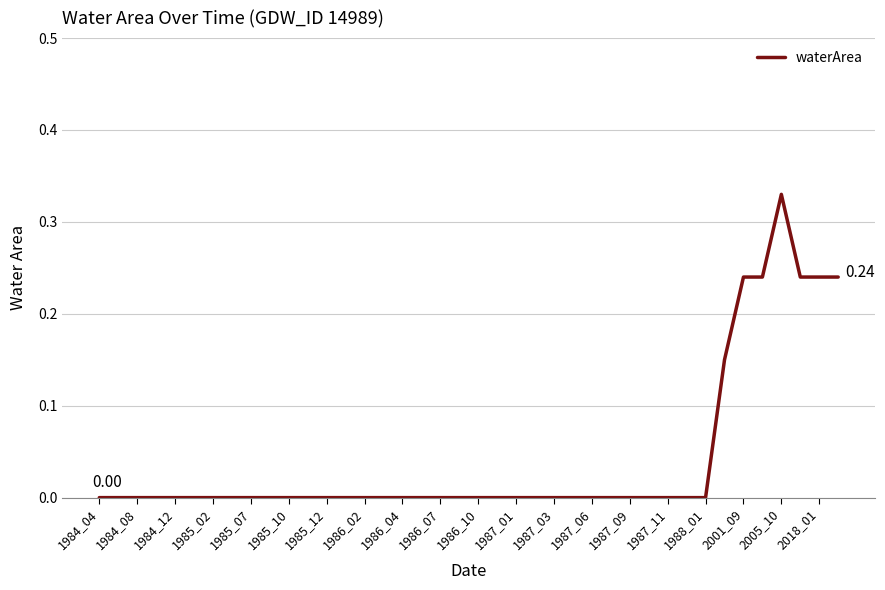

Reading left to right, what are all the values shown in this chart?

0.0	0.0	0.0	0.0	0.0	0.0	0.0	0.0	0.0	0.0	0.0	0.0	0.0	0.0	0.0	0.0	0.0	0.0	0.0	0.0	0.0	0.0	0.0	0.0	0.0	0.0	0.0	0.0	0.0	0.0	0.0	0.0	0.0	0.1	0.2	0.2	0.3	0.2	0.2	0.2